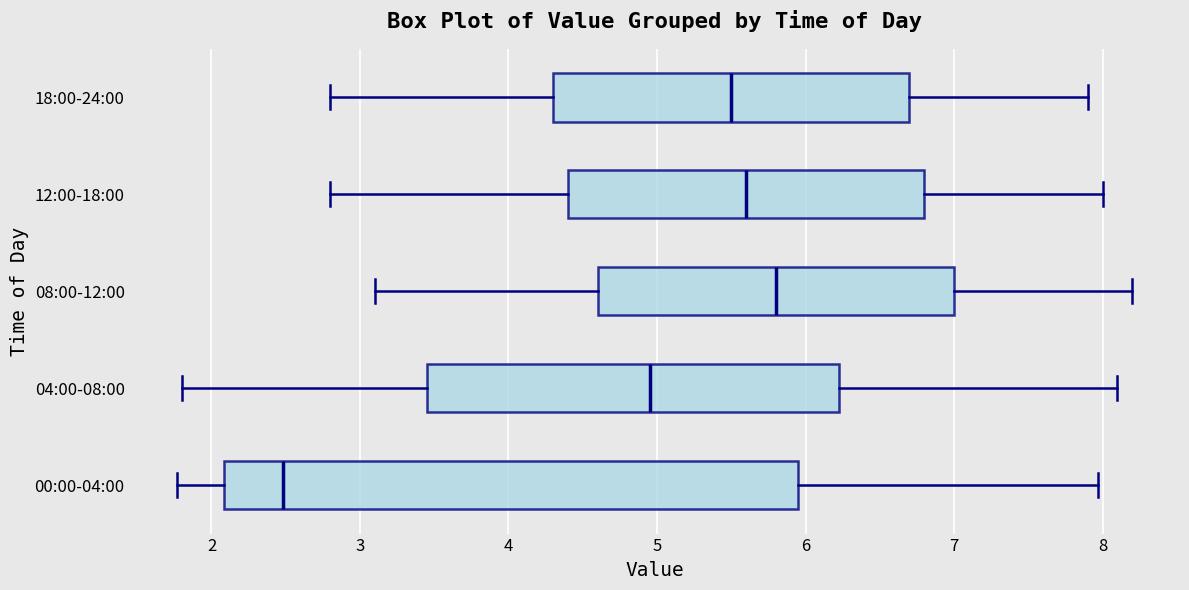

Reading bottom to top, read every box against the x-axis: the position of its median line, the range the box covers, and the ends of its whiskers. The values are not printed on the chart, so give them approximately, as read against the axis.

00:00-04:00: median 2.5, box 2.1 to 6.0, whiskers 1.8 to 8.0
04:00-08:00: median 5.0, box 3.5 to 6.2, whiskers 1.8 to 8.1
08:00-12:00: median 5.8, box 4.6 to 7.0, whiskers 3.1 to 8.2
12:00-18:00: median 5.6, box 4.4 to 6.8, whiskers 2.8 to 8.0
18:00-24:00: median 5.5, box 4.3 to 6.7, whiskers 2.8 to 7.9